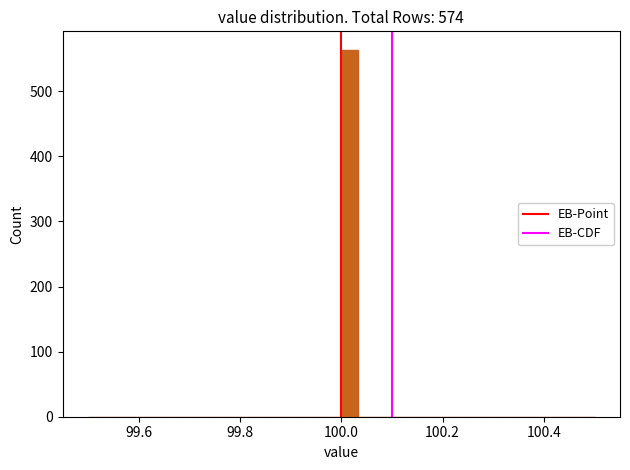

Read against the x-axis, roughly where is the centre of the tallest bar?

100.02